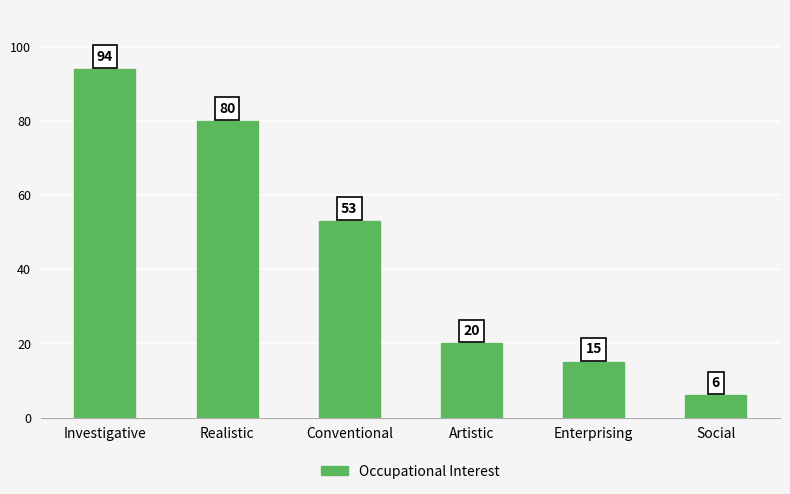

What is the label of the 4th bar from the left?

Artistic